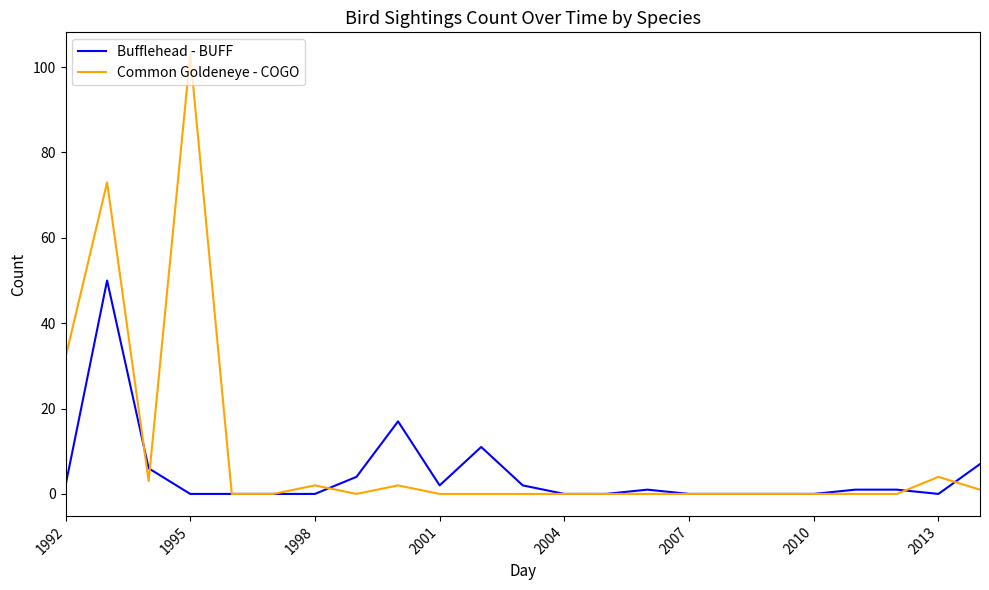

What are all the series names shown in the legend?

Bufflehead - BUFF, Common Goldeneye - COGO